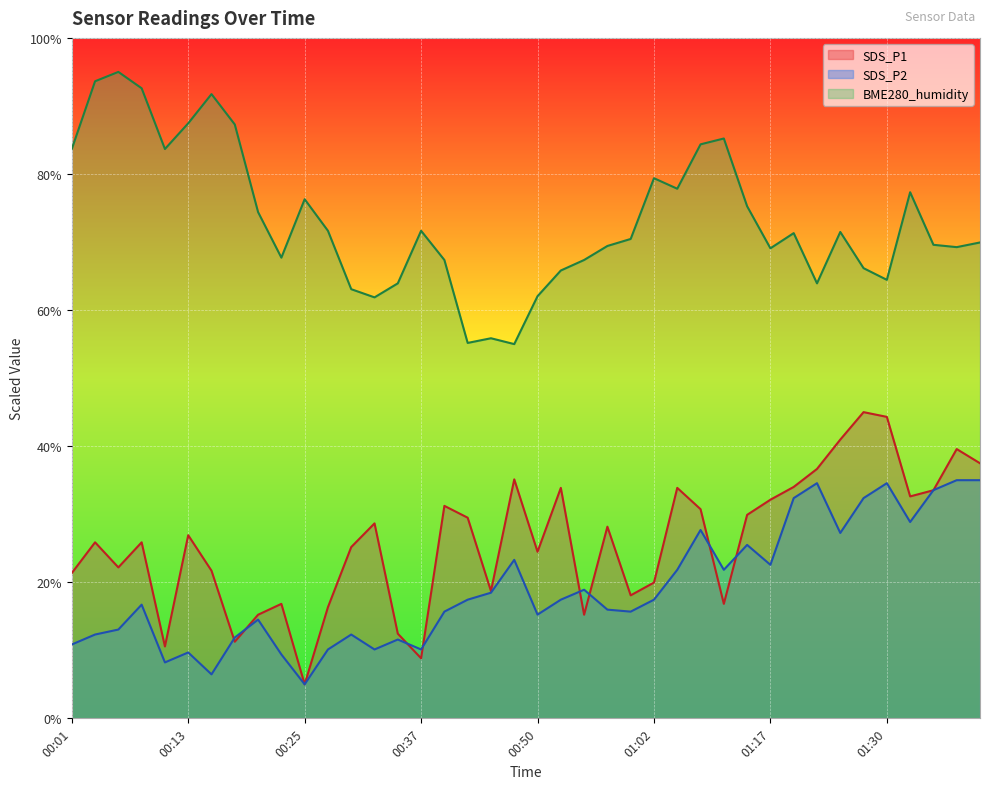

How many lines are shown in the chart?

3